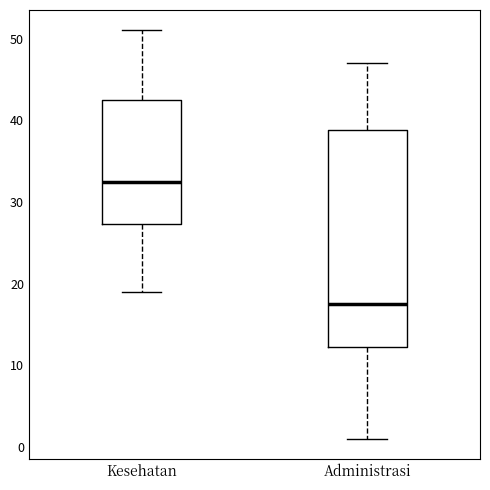

Reading left to right, read every box against the y-axis: the position of its median line, the range the box covers, and the ends of its whiskers. The values are not printed on the chart, so give them approximately, as read against the axis.

Kesehatan: median 33, box 27 to 43, whiskers 19 to 51
Administrasi: median 18, box 12 to 39, whiskers 1 to 47